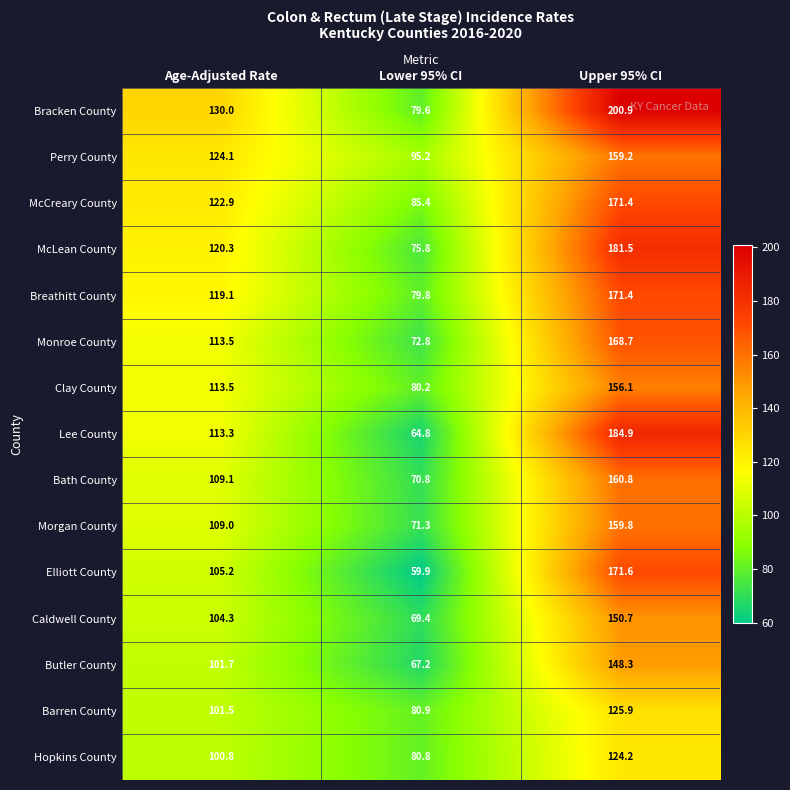

Which series has the largest total across all categories?

Bracken County